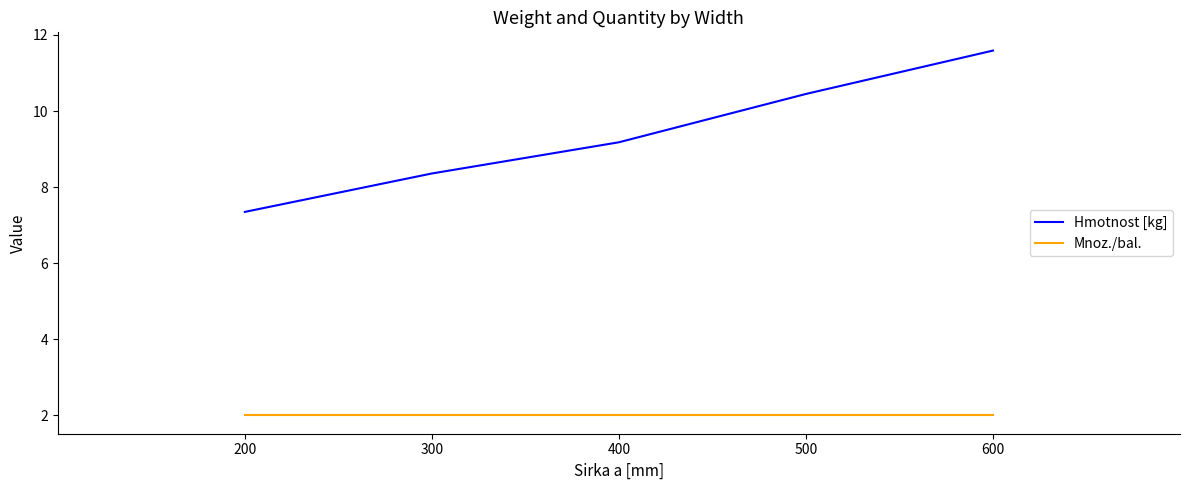

Between 300 and 400, which series saw the biggest shift?

Hmotnost [kg]